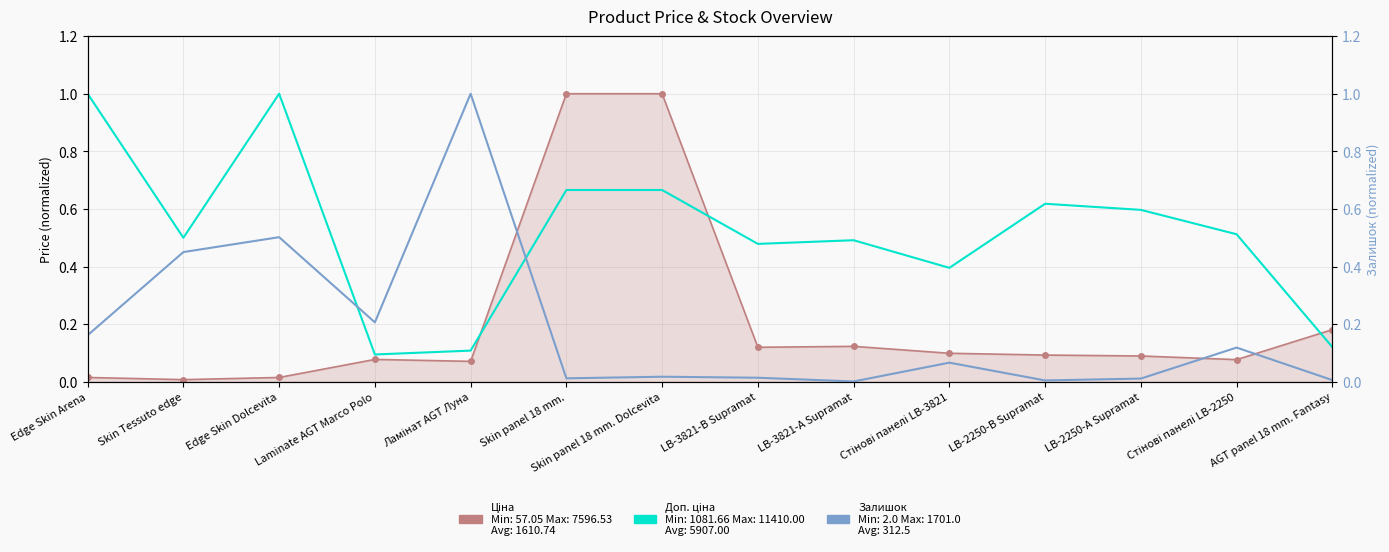

Reading left to right, what are all the values shown in this chart?

Ціна: 0.0	0.0	0.0	0.1	0.1	1.0	1.0	0.1	0.1	0.1	0.1	0.1	0.1	0.2
Доп. ціна: 1.0	0.5	1.0	0.1	0.1	0.7	0.7	0.5	0.5	0.4	0.6	0.6	0.5	0.1
Залишок: 0.2	0.5	0.5	0.2	1.0	0.0	0.0	0.0	0.0	0.1	0.0	0.0	0.1	0.0